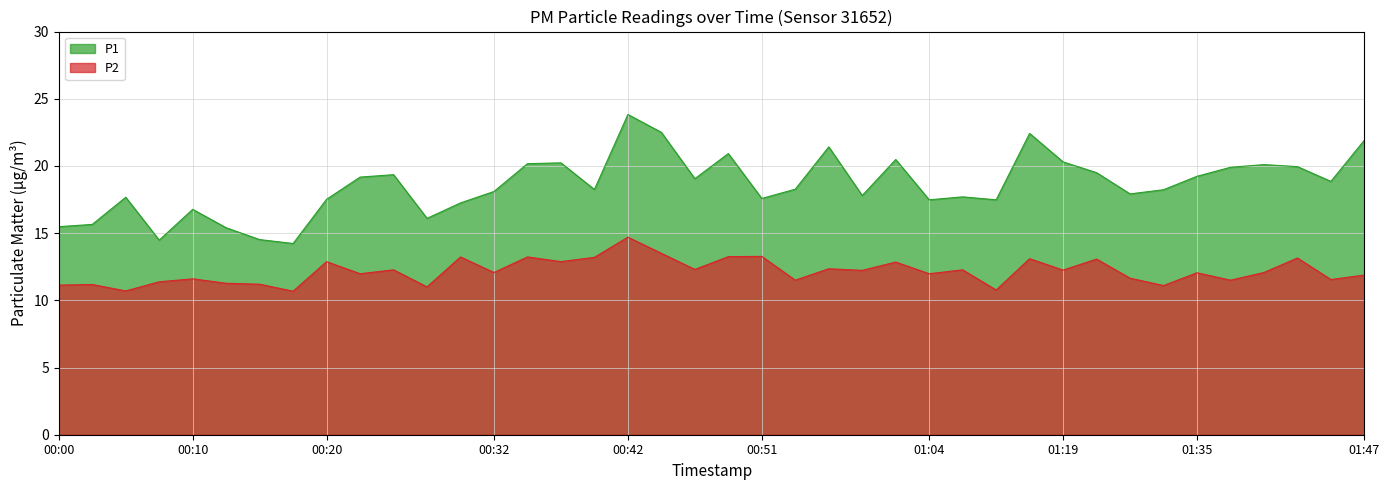

How many interior local peaks does the P1 series have?

11